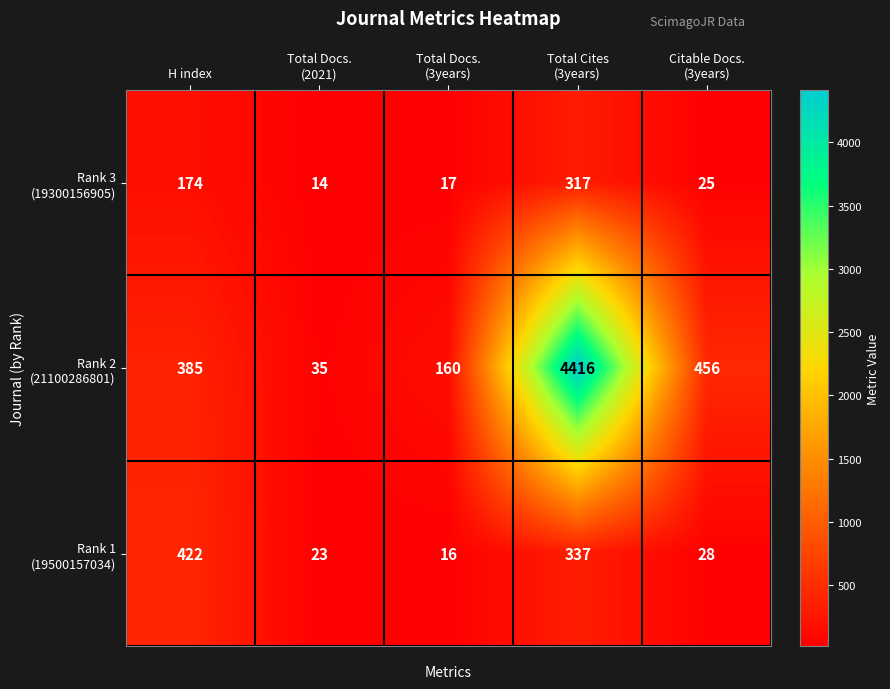

What is the greatest value displayed?

4416